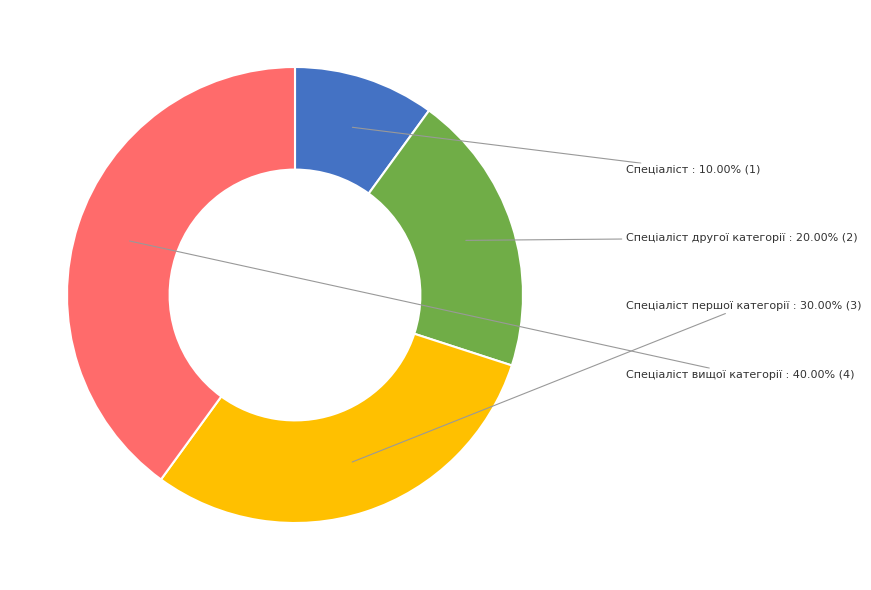

True or false: Спеціаліст другої категорії accounts for 20% of the total.

True